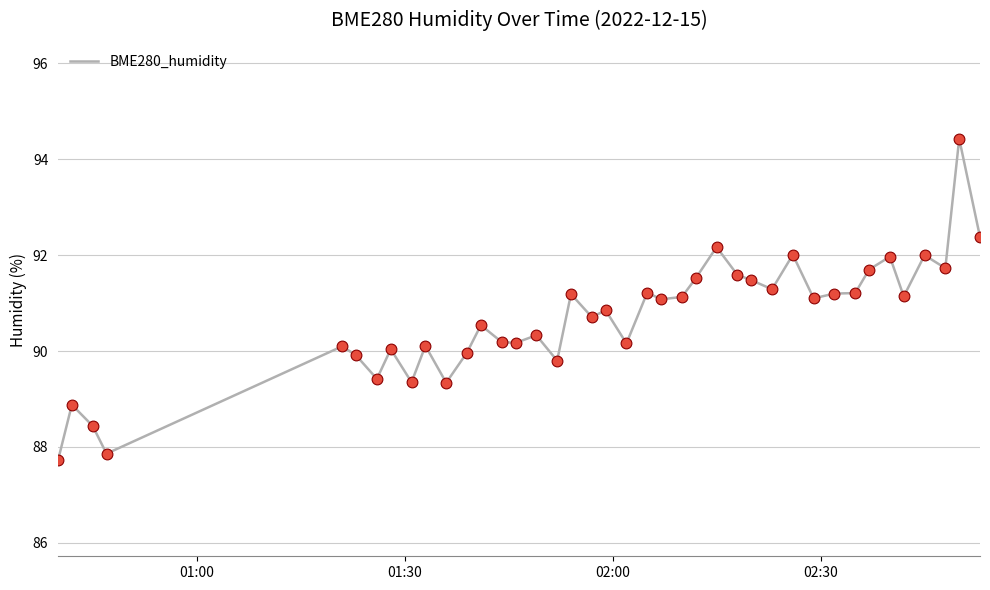

What is the difference between the maximum and minimum values?

6.7